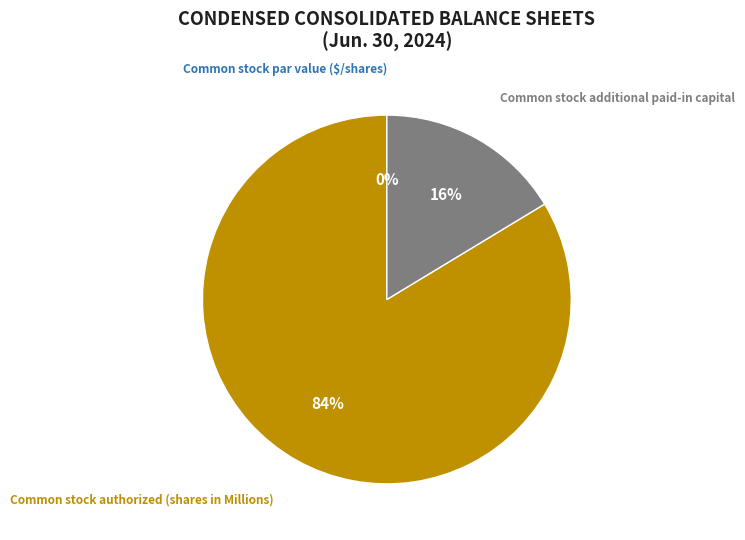

True or false: Common stock authorized (shares in Millions) accounts for 84% of the total.

True